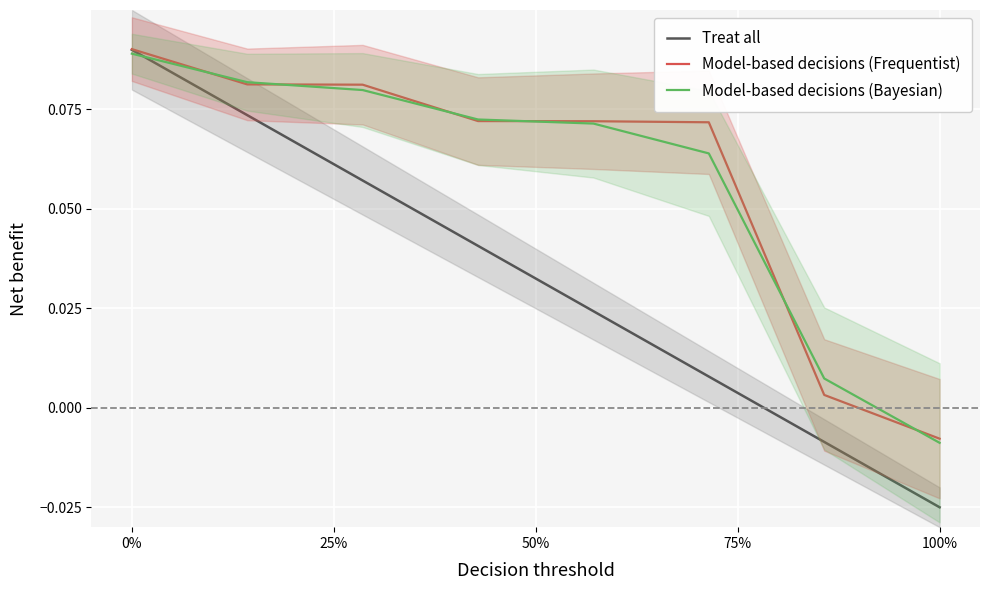

Reading left to right, transcribe all the data shown in this chart.

Treat all: 0.1	0.1	0.1	0.0	0.0	0.0	-0.0	-0.0
Model-based decisions (Frequentist): 0.1	0.1	0.1	0.1	0.1	0.1	0.0	-0.0
Model-based decisions (Bayesian): 0.1	0.1	0.1	0.1	0.1	0.1	0.0	-0.0